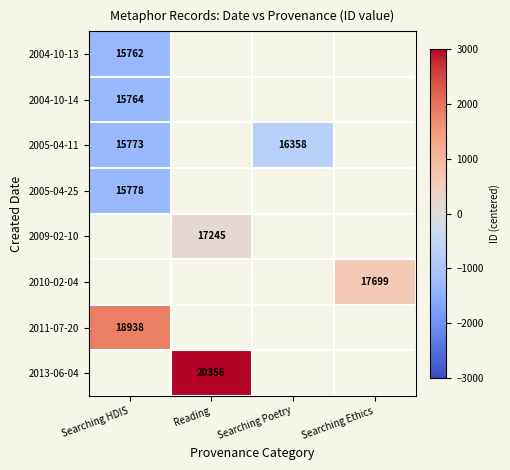

At how many categories does at least one series exceed 3275?

1